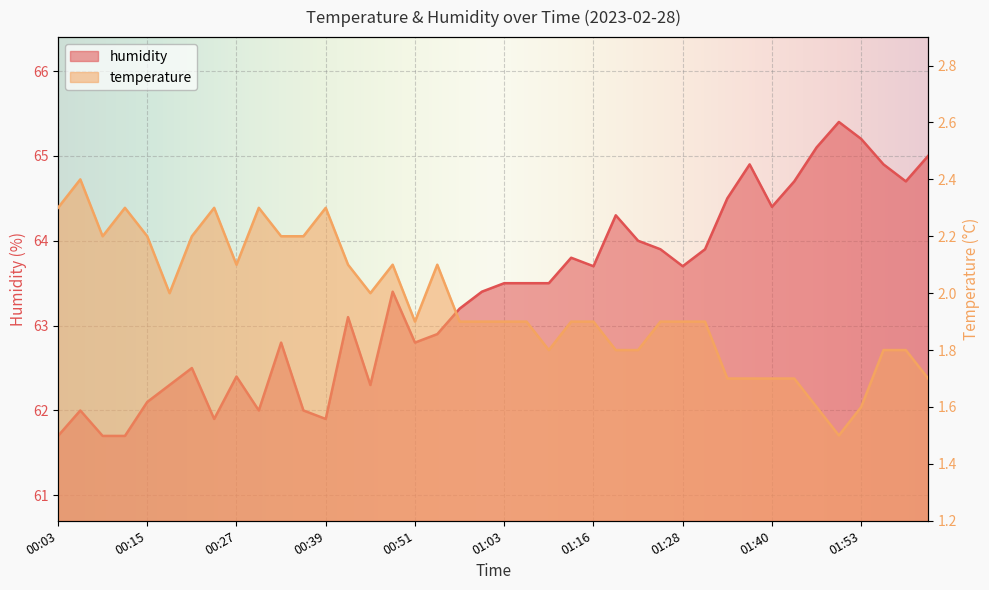

At which category does humidity reach its first local valley?

00:24